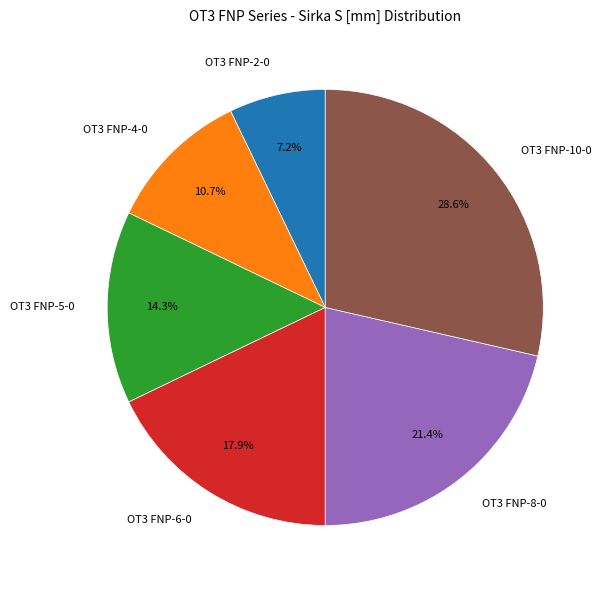

To the nearest percent, what is the average slice percentage?

17%